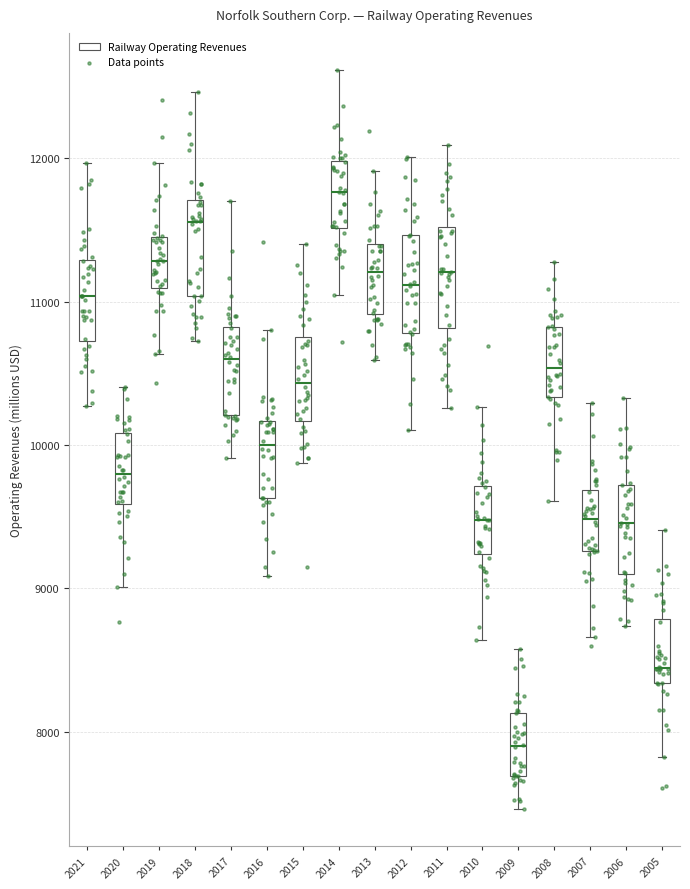

Reading left to right, transcribe this box plot: for each box, give where its median line is, the range the box spans, and where its two whiskers end, as read against the y-axis. The values are not printed on the chart, so give them approximately, as read against the axis.

2021: median 11000, box 10700 to 11300, whiskers 10300 to 12000
2020: median 9800, box 9600 to 10100, whiskers 9000 to 10400
2019: median 11300, box 11100 to 11400, whiskers 10600 to 12000
2018: median 11600, box 11000 to 11700, whiskers 10700 to 12500
2017: median 10600, box 10200 to 10800, whiskers 9900 to 11700
2016: median 10000, box 9600 to 10200, whiskers 9100 to 10800
2015: median 10400, box 10200 to 10800, whiskers 9900 to 11400
2014: median 11800, box 11500 to 12000, whiskers 11000 to 12600
2013: median 11200, box 10900 to 11400, whiskers 10600 to 11900
2012: median 11100, box 10800 to 11500, whiskers 10100 to 12000
2011: median 11200, box 10800 to 11500, whiskers 10300 to 12100
2010: median 9500, box 9200 to 9700, whiskers 8600 to 10300
2009: median 7900, box 7700 to 8100, whiskers 7500 to 8600
2008: median 10500, box 10300 to 10800, whiskers 9600 to 11300
2007: median 9500, box 9300 to 9700, whiskers 8700 to 10300
2006: median 9500, box 9100 to 9700, whiskers 8700 to 10300
2005: median 8400, box 8300 to 8800, whiskers 7800 to 9400